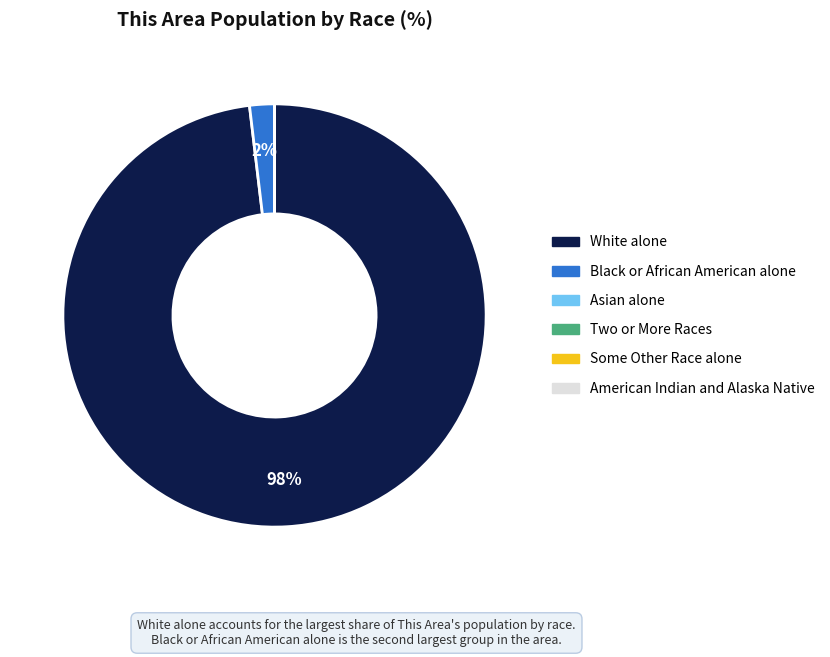

Which slice is the largest?

White alone